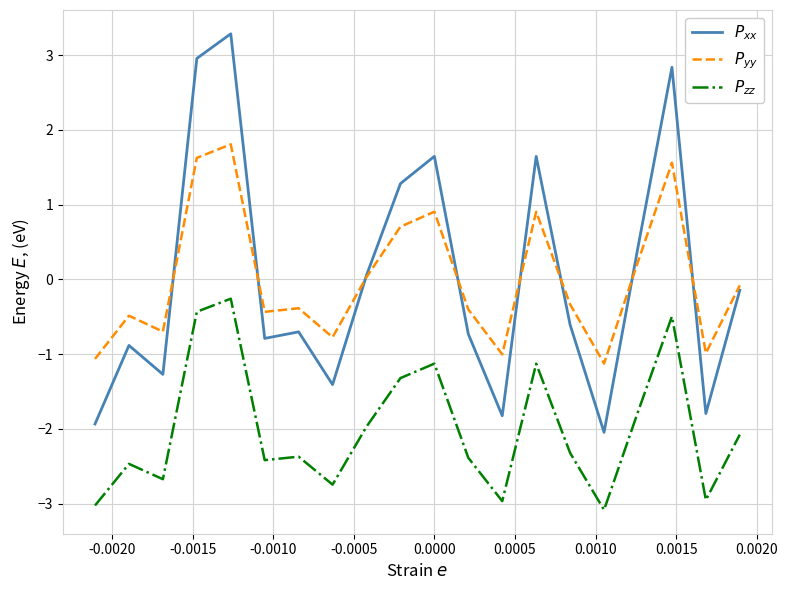

Count the number of data series in this chart.

3